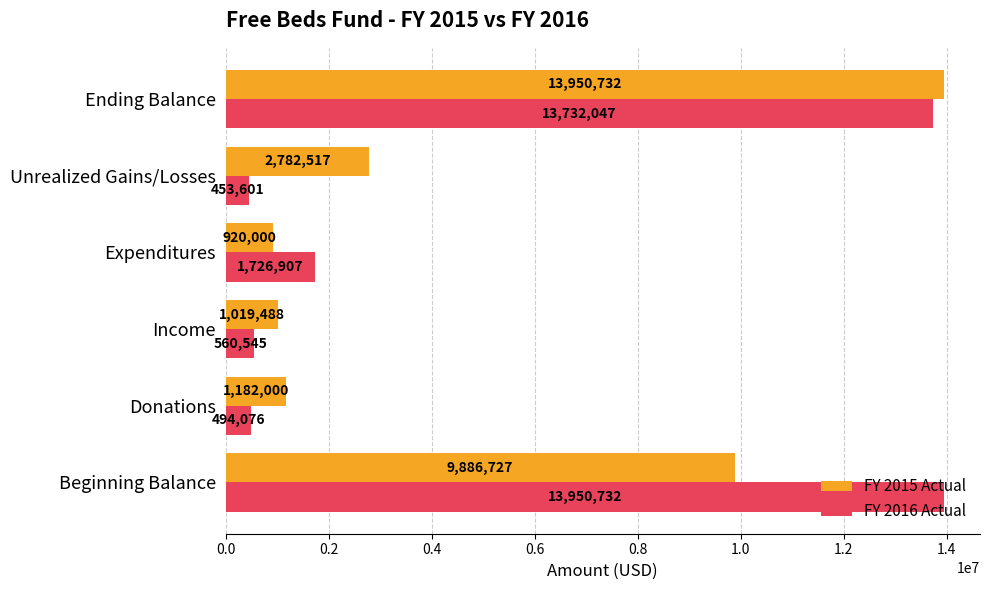

At Expenditures, list the series in order from largest to smallest.

FY 2016 Actual, FY 2015 Actual